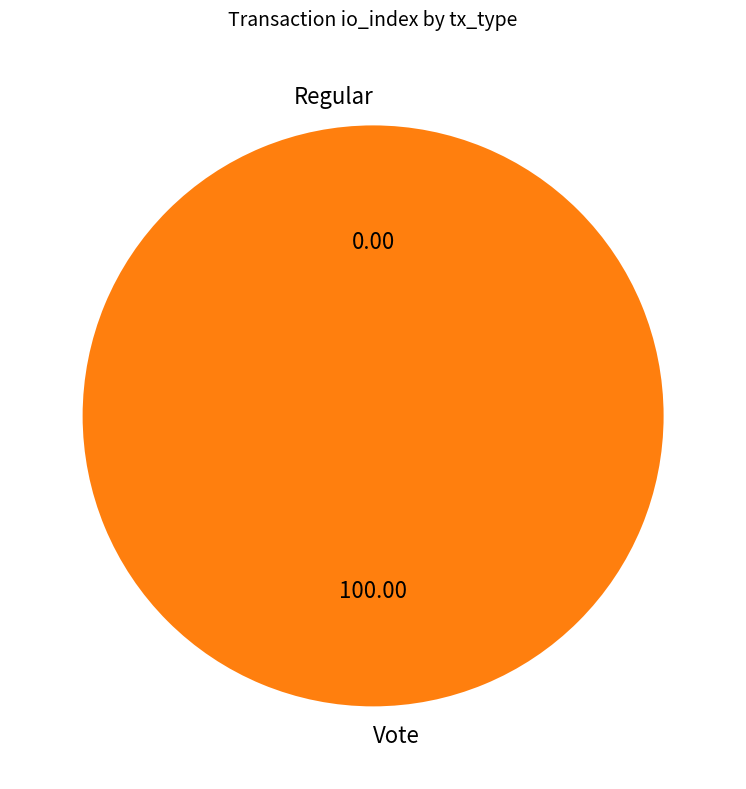

How many slices are in this pie chart?

2